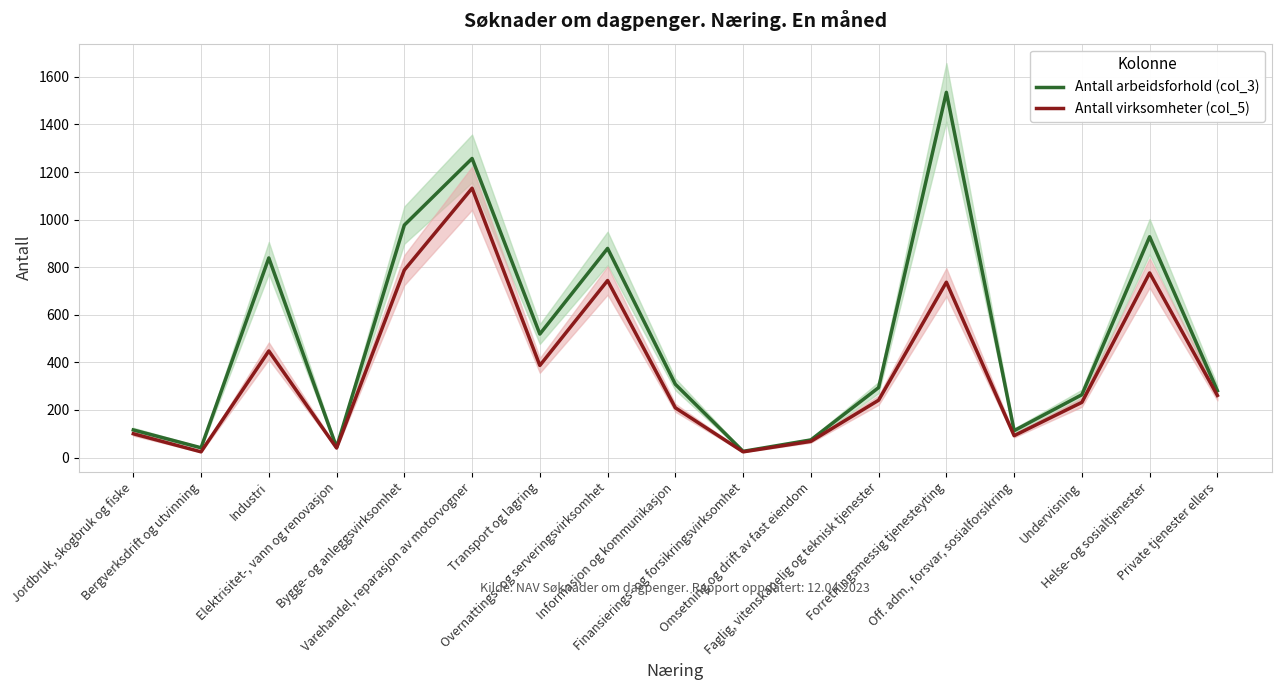

The value of Antall arbeidsforhold (col_3) at Elektrisitet-, vann og renovasjon is 14. True or false?

False